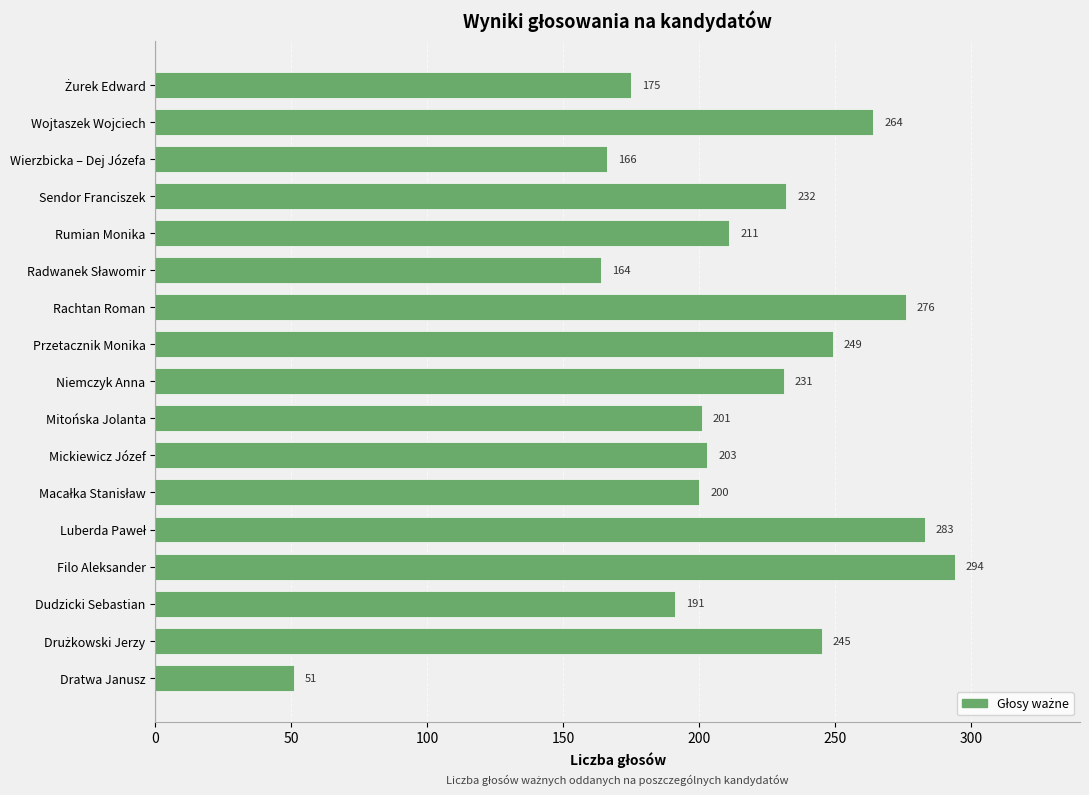

The value at Rachtan Roman is 276. True or false?

True